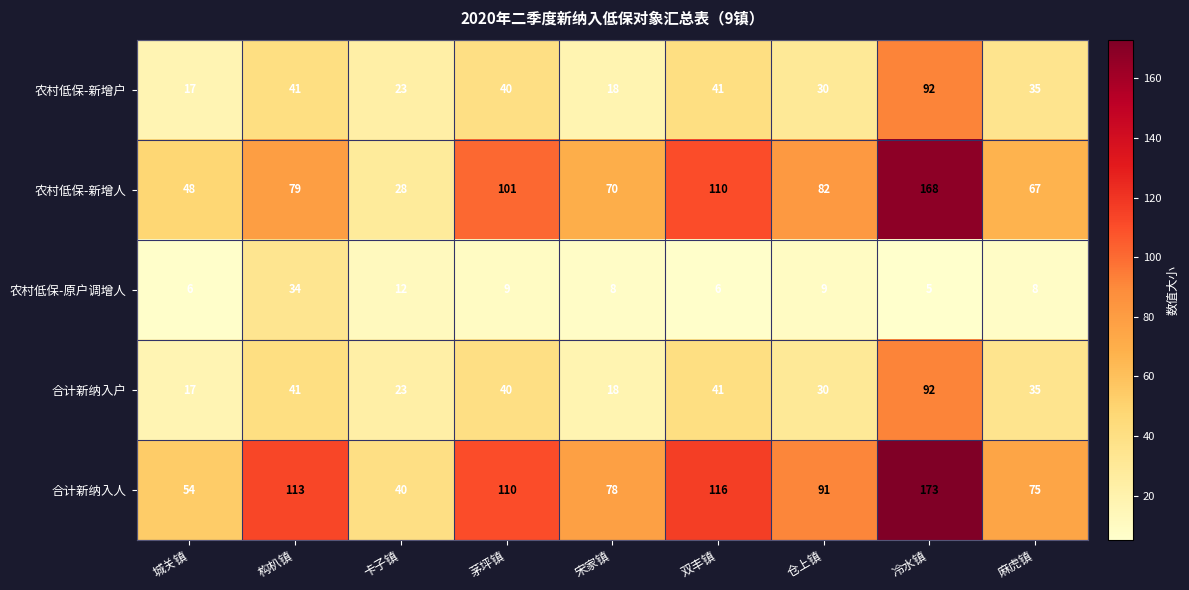

Which series has the largest total across all categories?

合计新纳入人